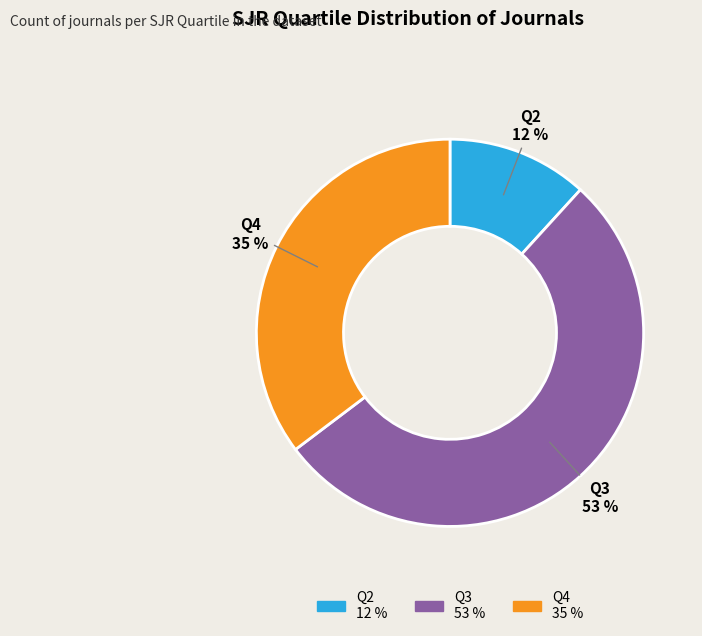

Combined, do Q2 and Q4 account for over 50%?

No